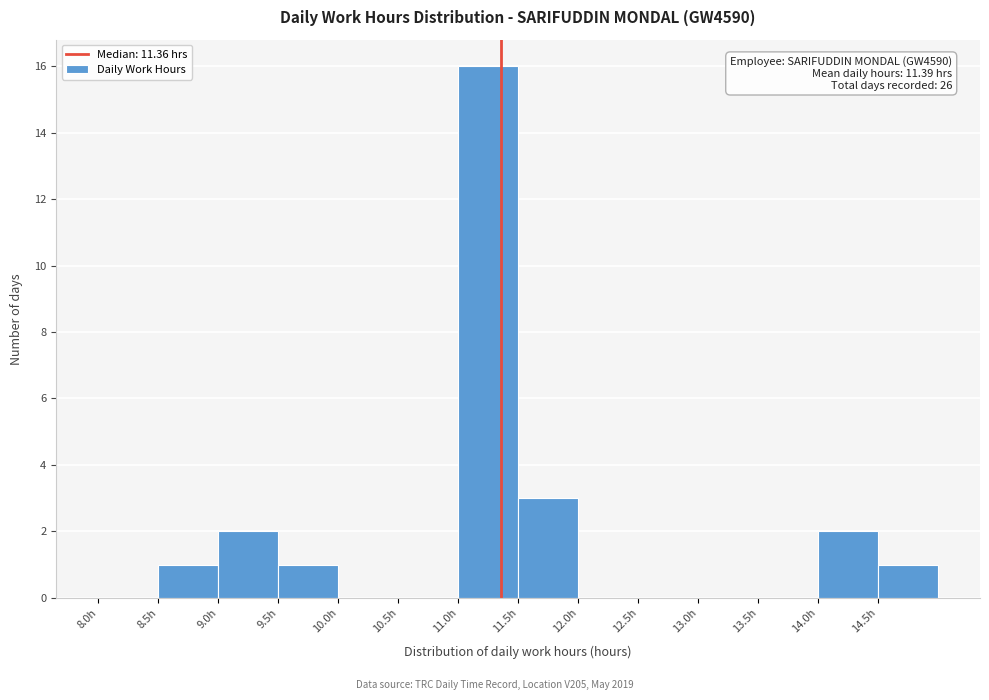

Which range on the x-axis has the tallest bar?

11.0 to 11.5